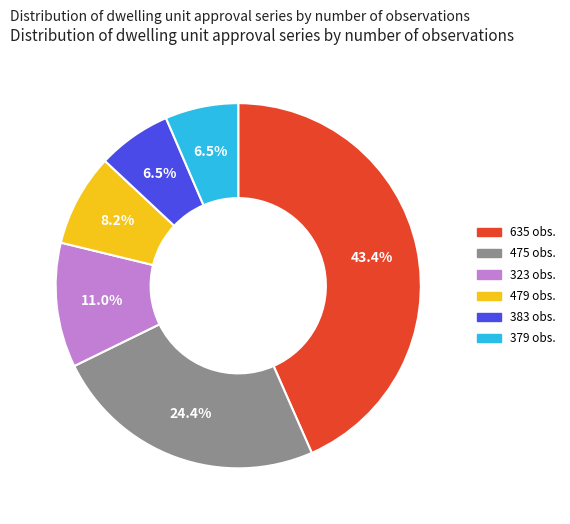

Is there any slice that represents more than half of the pie?

No